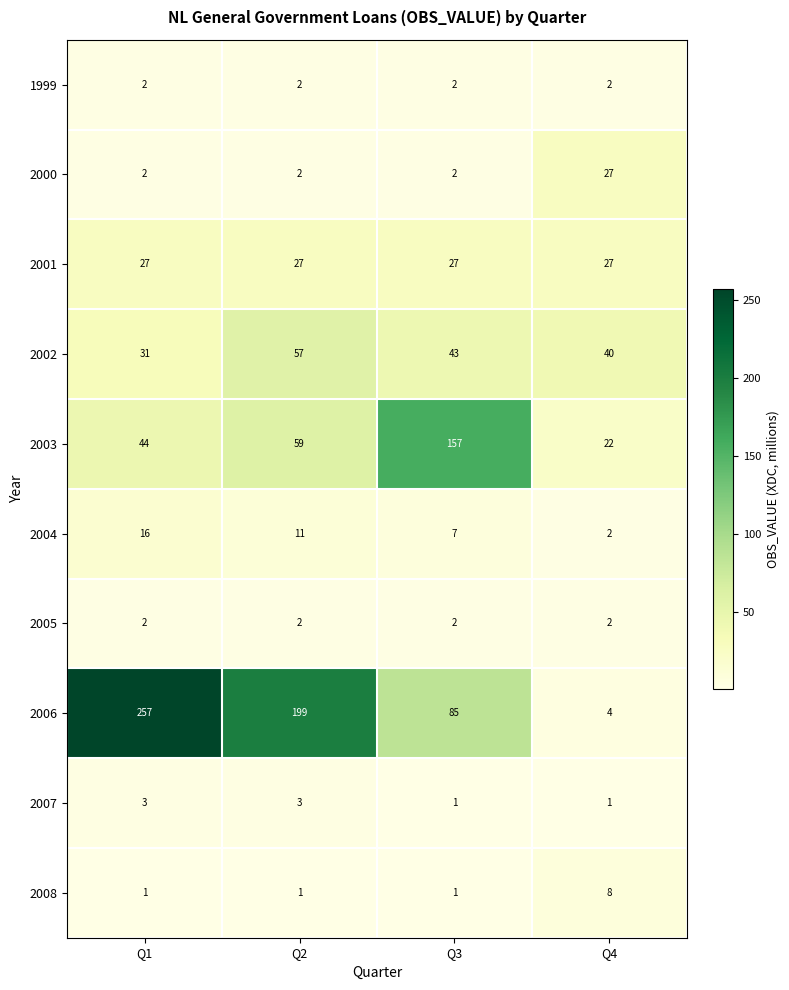

Count the number of categories in the chart.

4